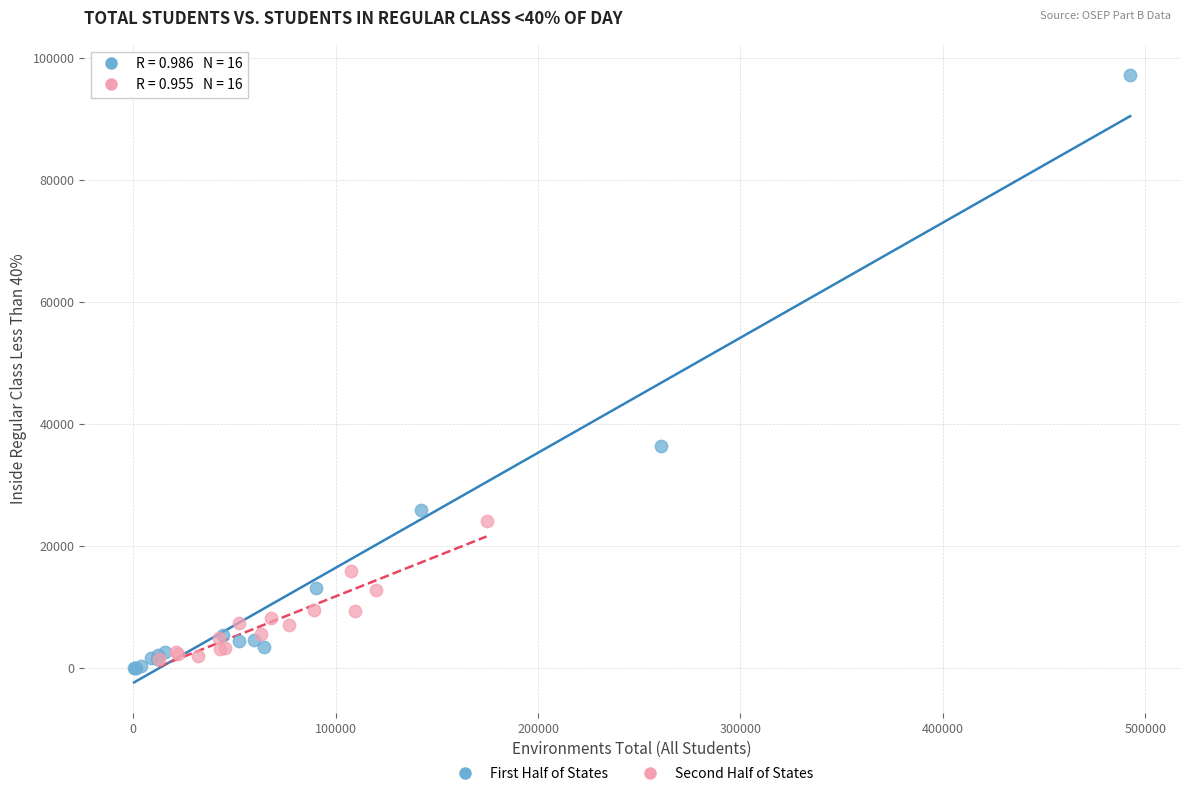

Which series contains the highest Y value?

First Half of States